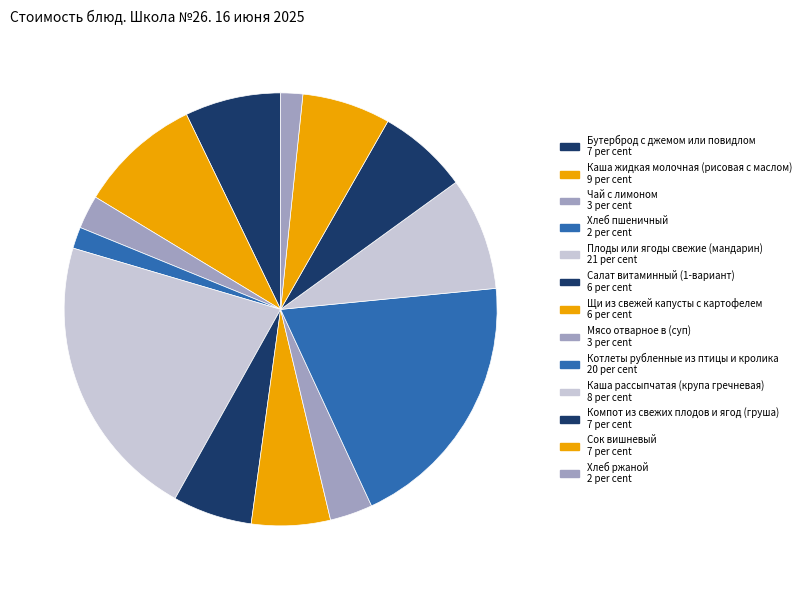

What percentage is NOT represented by Мясо отварное в (суп)?

96.8%